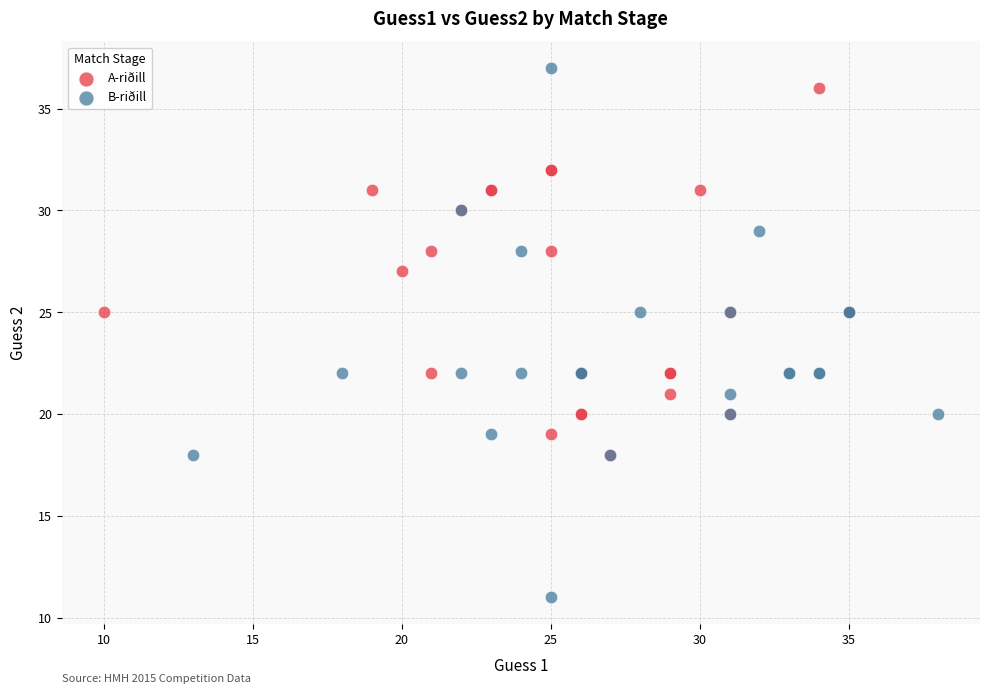

What are all the series names shown in the legend?

A-riðill, B-riðill